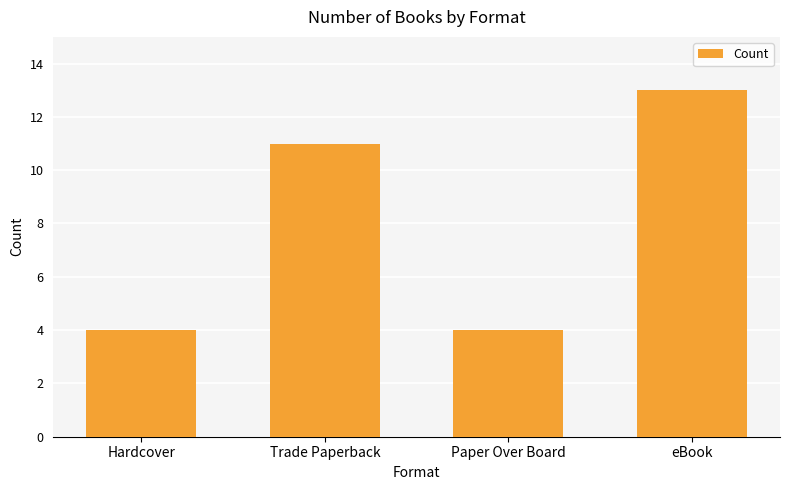

Reading left to right, transcribe all the data shown in this chart.

4	11	4	13